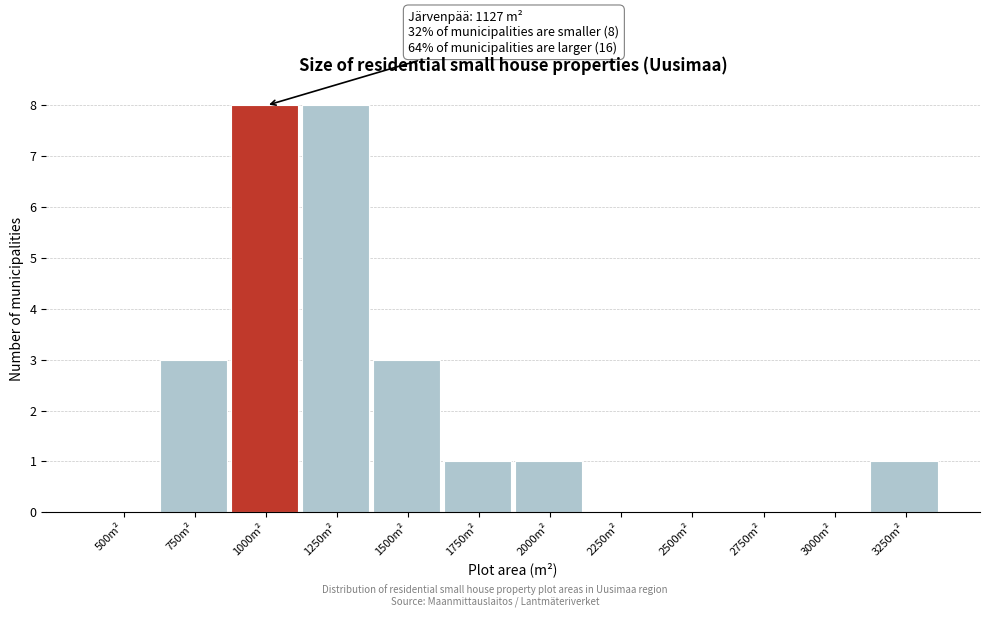

Reading right to left, extract all data points from this chart.

3250m²=1	3000m²=0	2750m²=0	2500m²=0	2250m²=0	2000m²=1	1750m²=1	1500m²=3	1250m²=8	1000m²=8	750m²=3	500m²=0